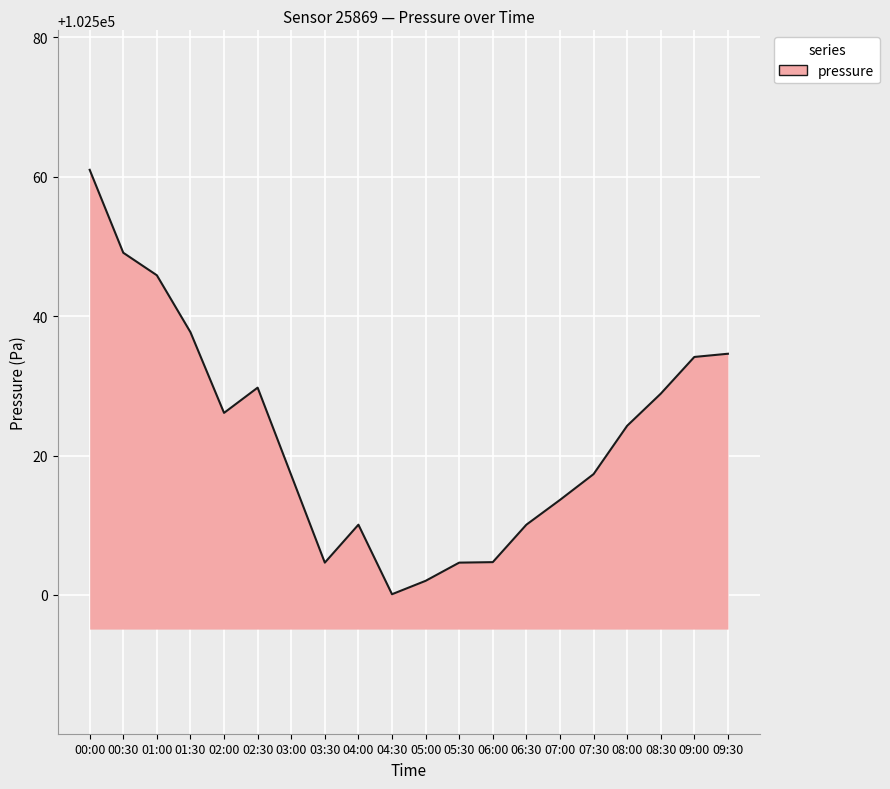

What position from the right is 01:00?

18